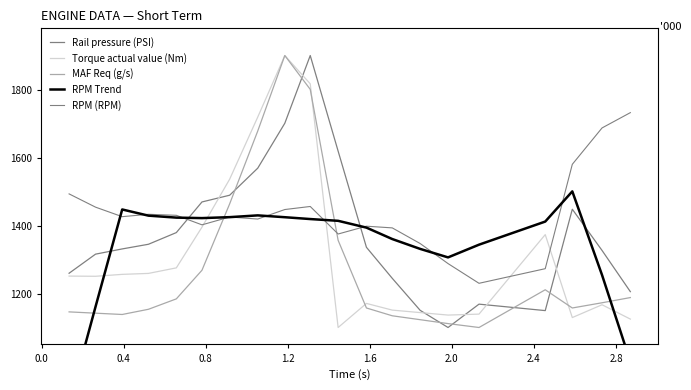

What is the difference between the maximum and minimum values in the MAF Req (g/s) series?

800.0